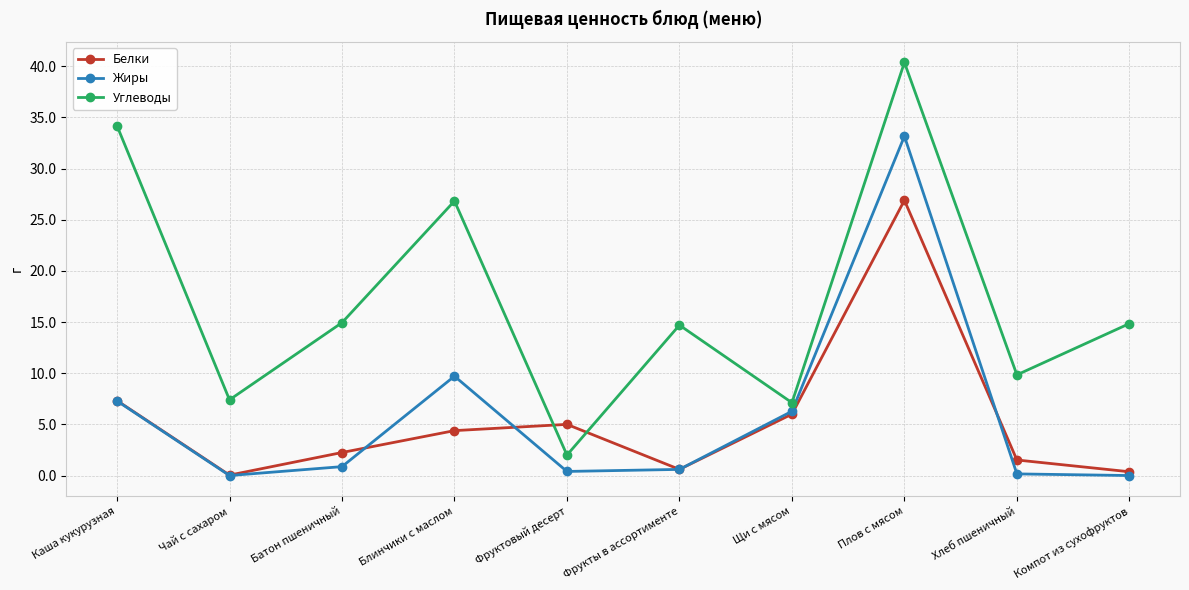

What is the difference between the Углеводы values at Каша кукурузная and Фруктовый десерт?

32.2